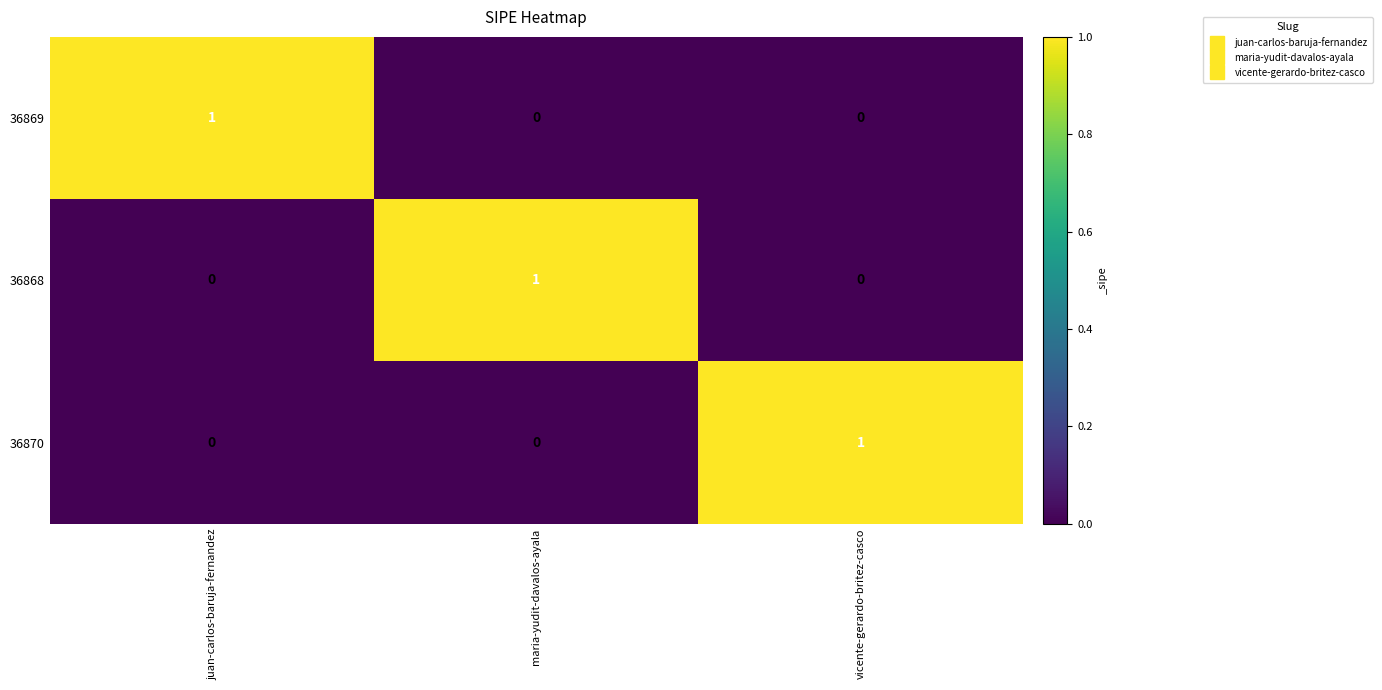

Reading left to right, transcribe all the data shown in this chart.

36869: juan-carlos-baruja-fernandez=1	maria-yudit-davalos-ayala=0	vicente-gerardo-britez-casco=0
36868: juan-carlos-baruja-fernandez=0	maria-yudit-davalos-ayala=1	vicente-gerardo-britez-casco=0
36870: juan-carlos-baruja-fernandez=0	maria-yudit-davalos-ayala=0	vicente-gerardo-britez-casco=1